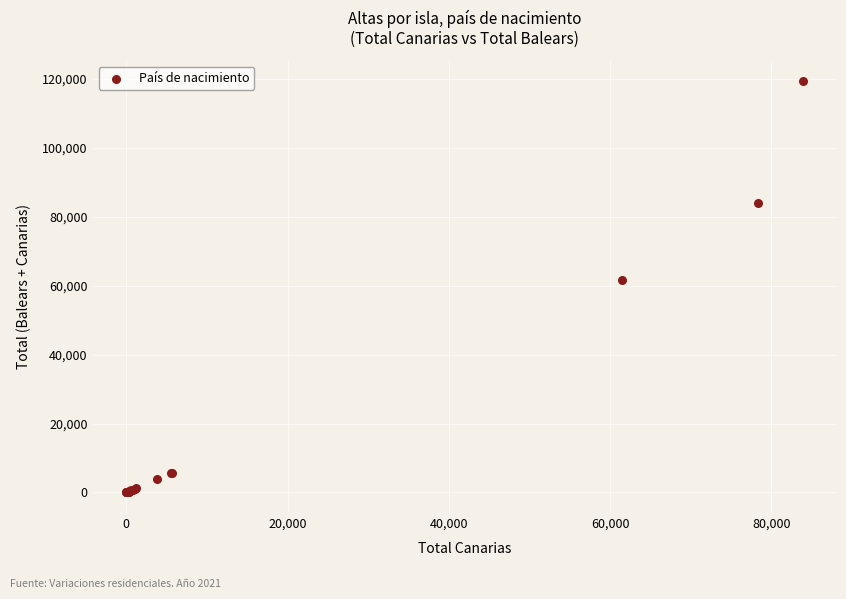

What Y value in the scatter plot is closest to 59633?

61463